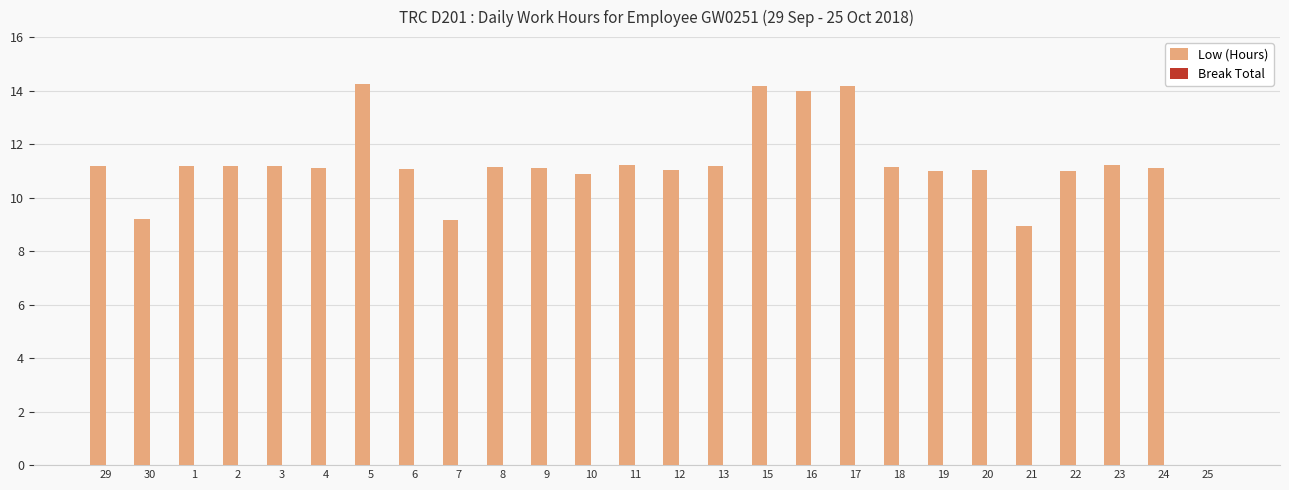

What is the change in value from 12 to 17?

+3.1